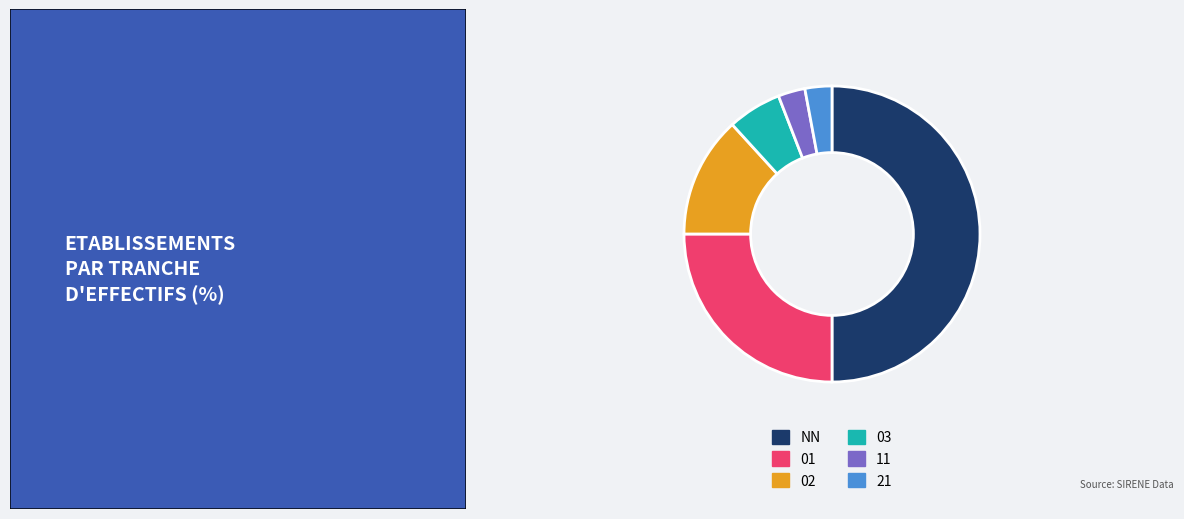

Does 03 account for over 50% of the chart?

No